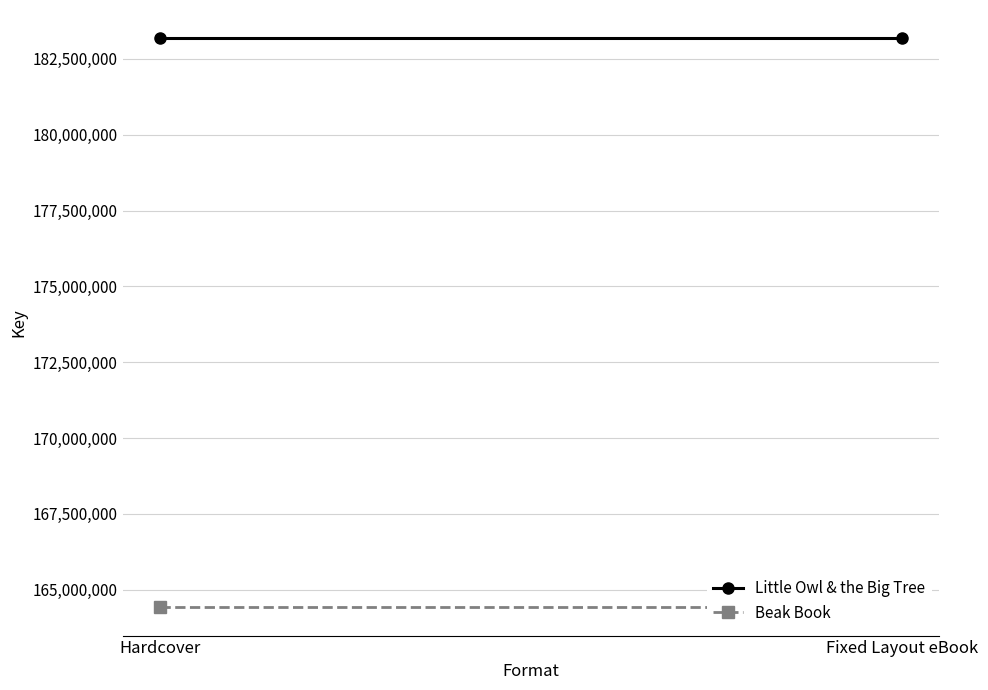

What is the label of the 1st point from the left?

Hardcover